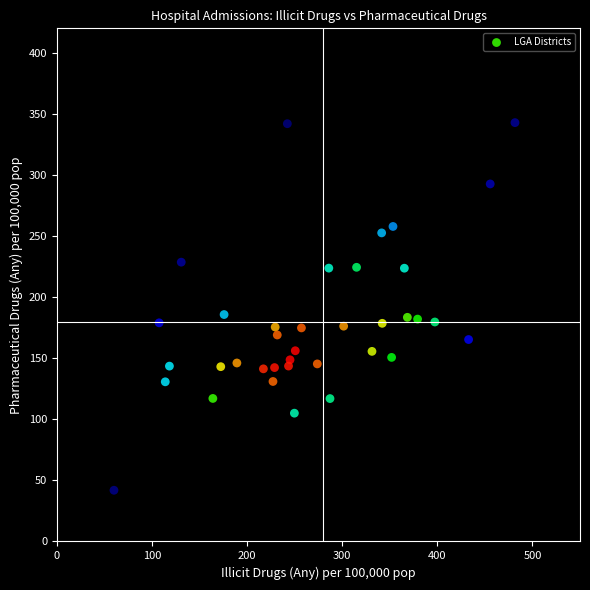

What is the range of X values (max minus min)?

421.7